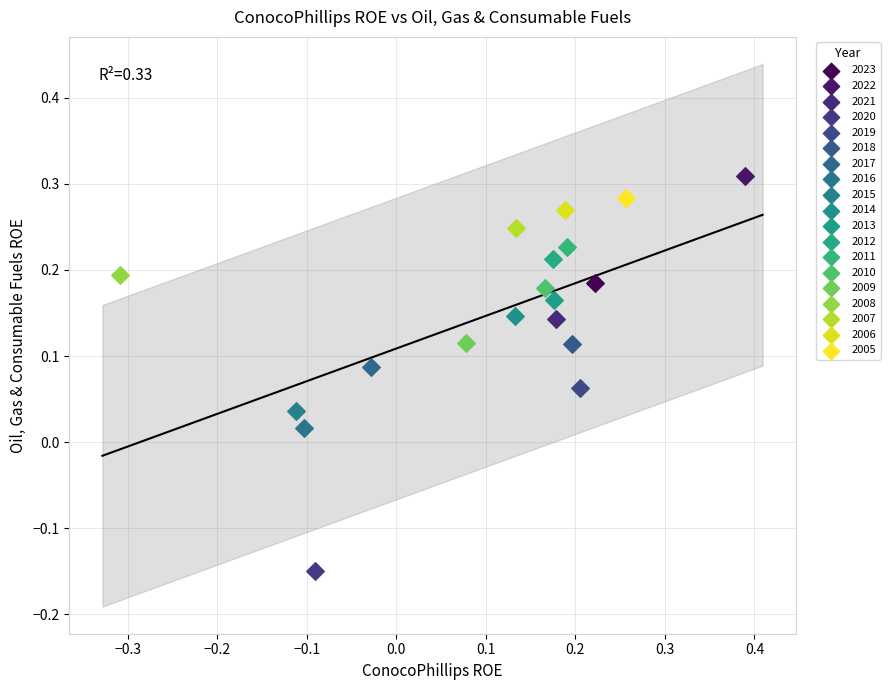

What are all the series names shown in the legend?

2023, 2022, 2021, 2020, 2019, 2018, 2017, 2016, 2015, 2014, 2013, 2012, 2011, 2010, 2009, 2008, 2007, 2006, 2005